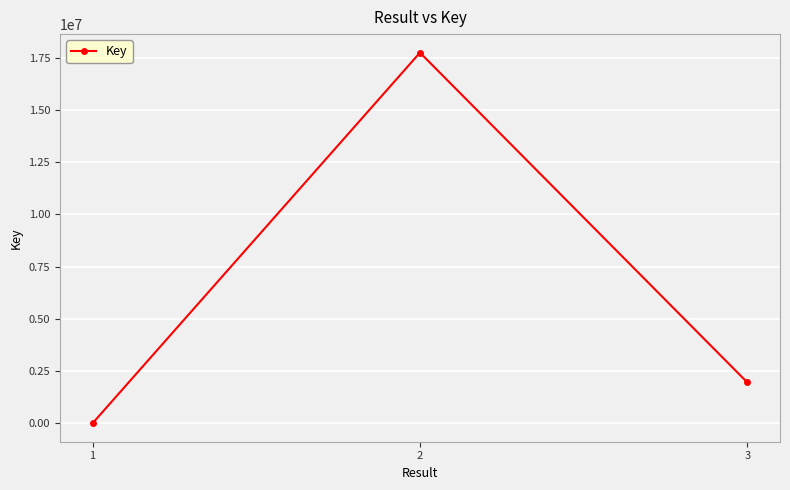

At which label is the value closest to 8877273?

3